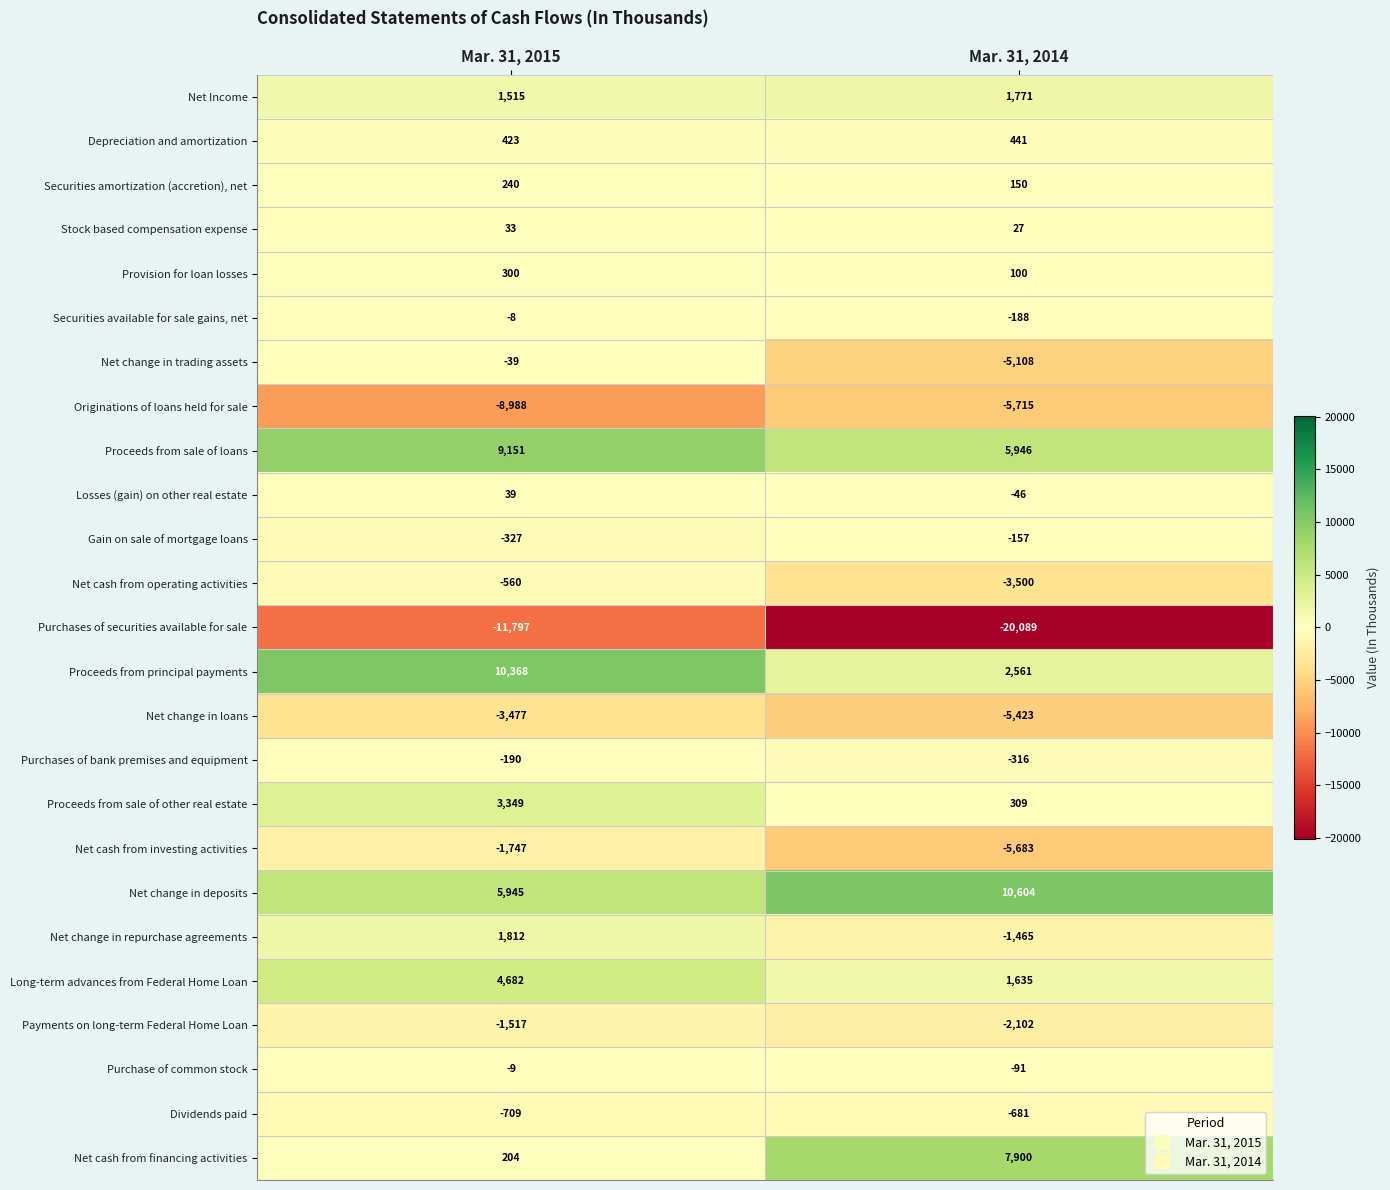

Which category has the lowest value in the Losses (gain) on other real estate series?

Mar. 31, 2014